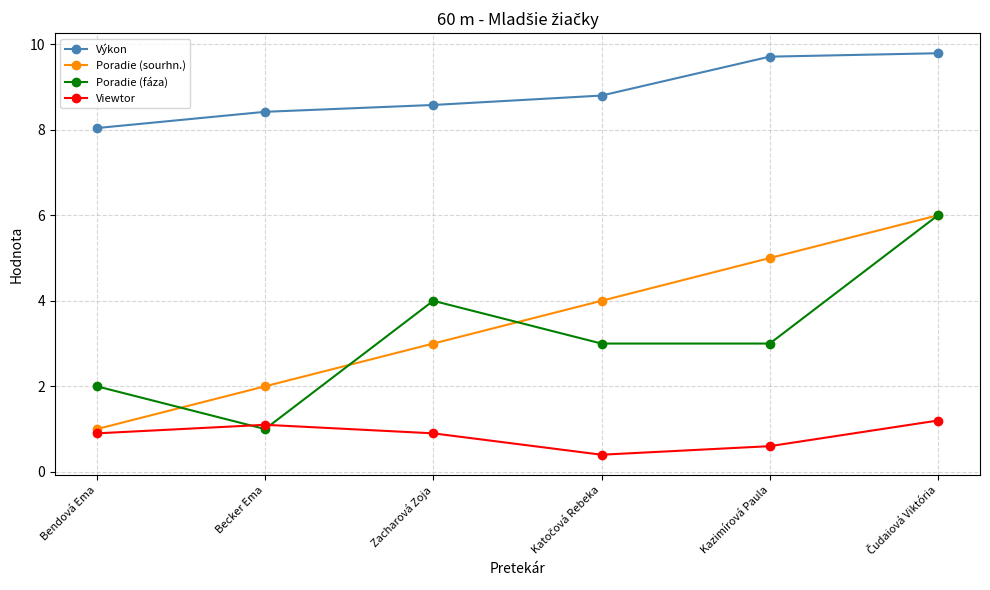

What is the lowest value of the Poradie (sourhn.) series?

1.0